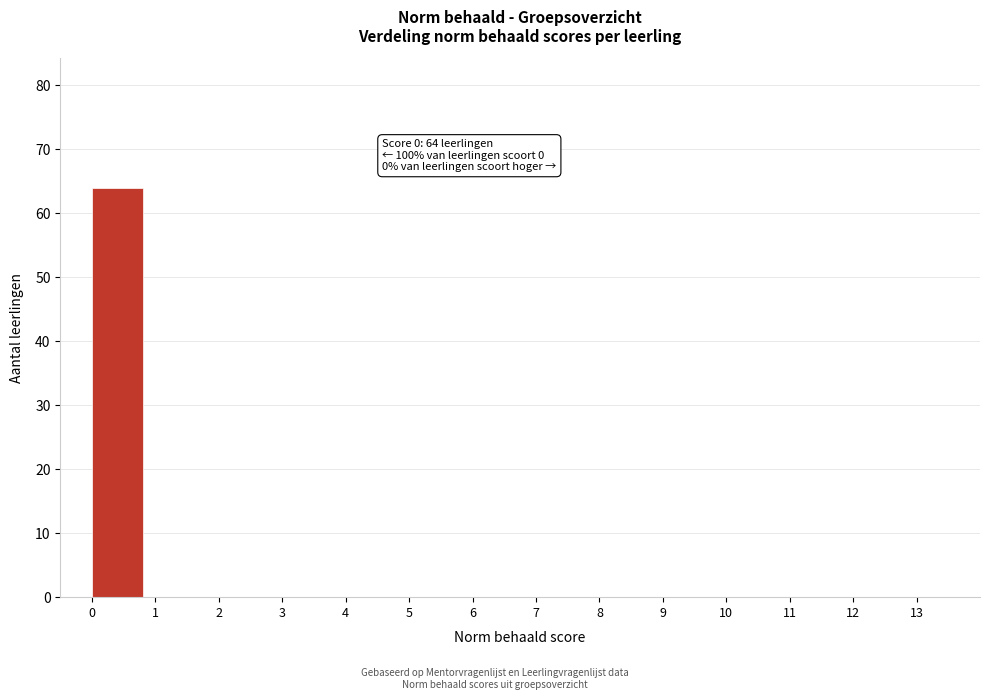

Which range on the x-axis has the tallest bar?

0 to 1